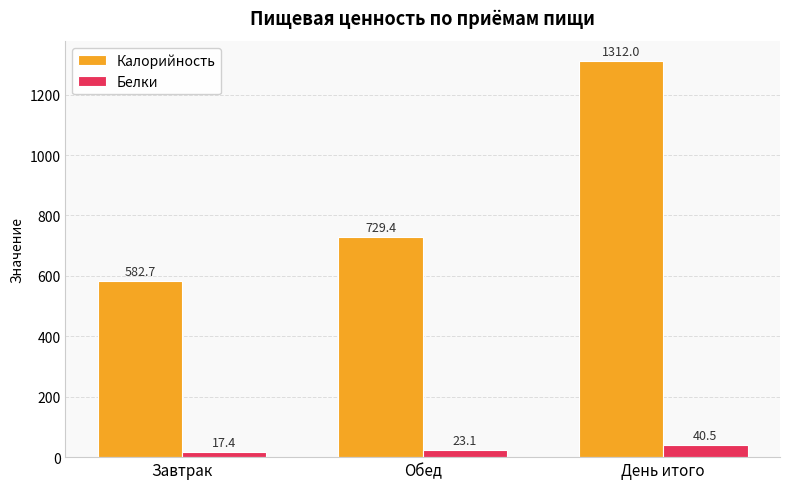

What are all the series names shown in the legend?

Калорийность, Белки